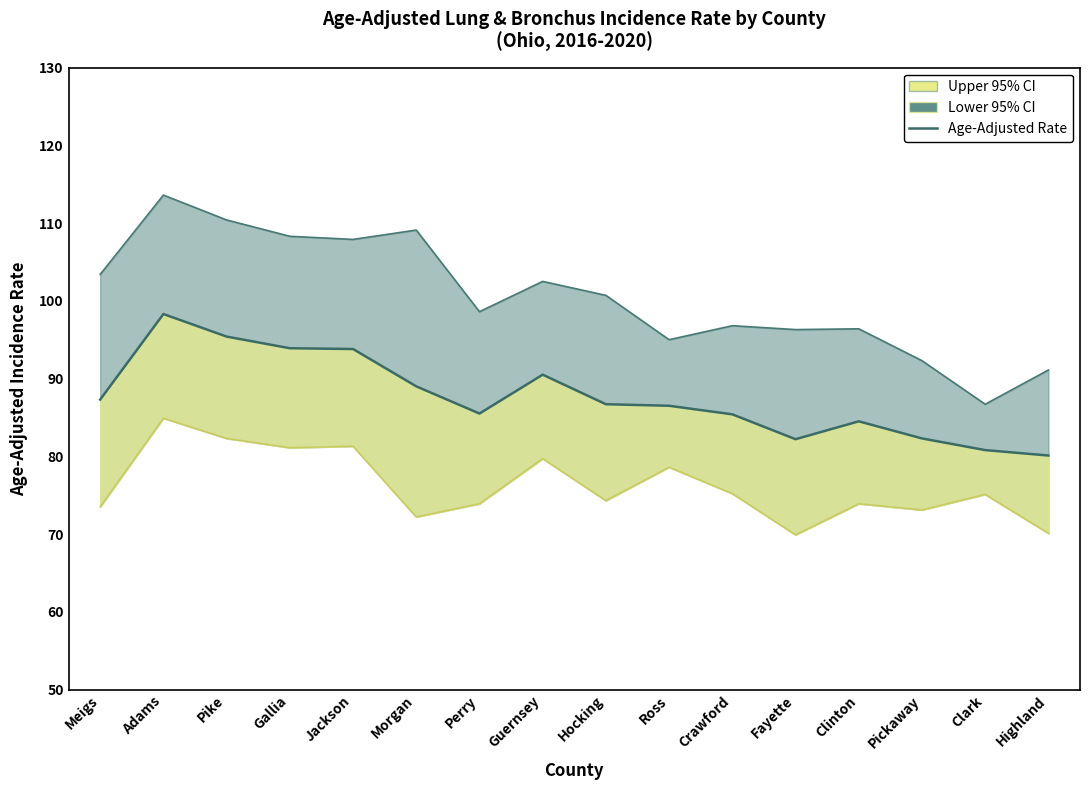

Between Morgan and Ross, which is larger?

Morgan